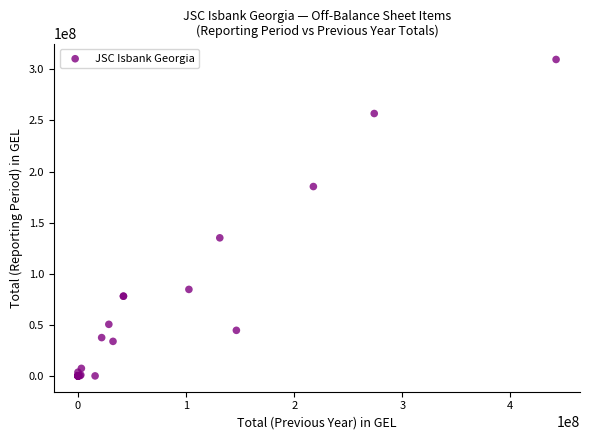

What Y value in the scatter plot is closest to 154840597?

135125308.9